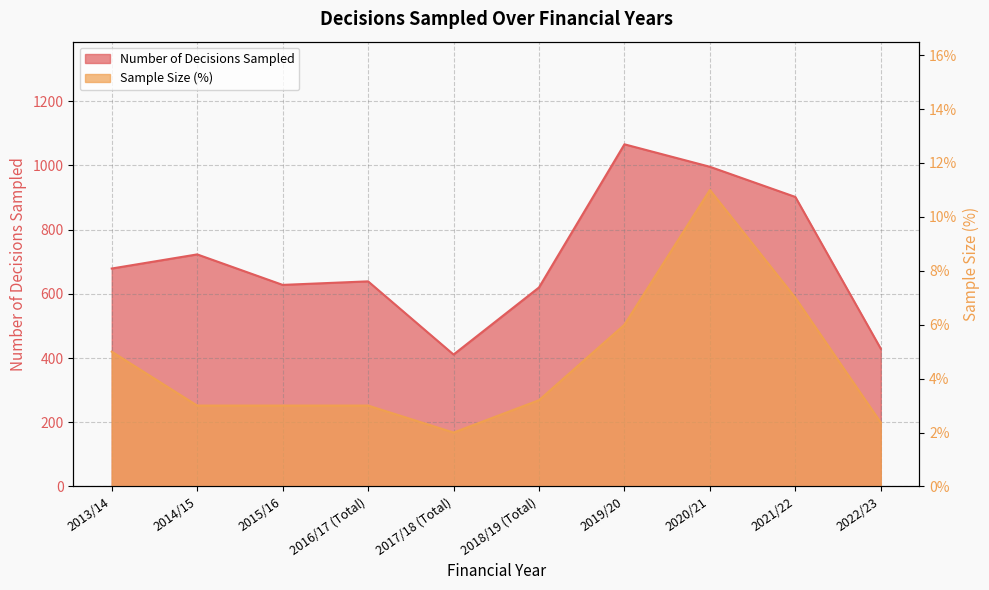

Which series has the largest range (max minus min)?

Number of Decisions Sampled